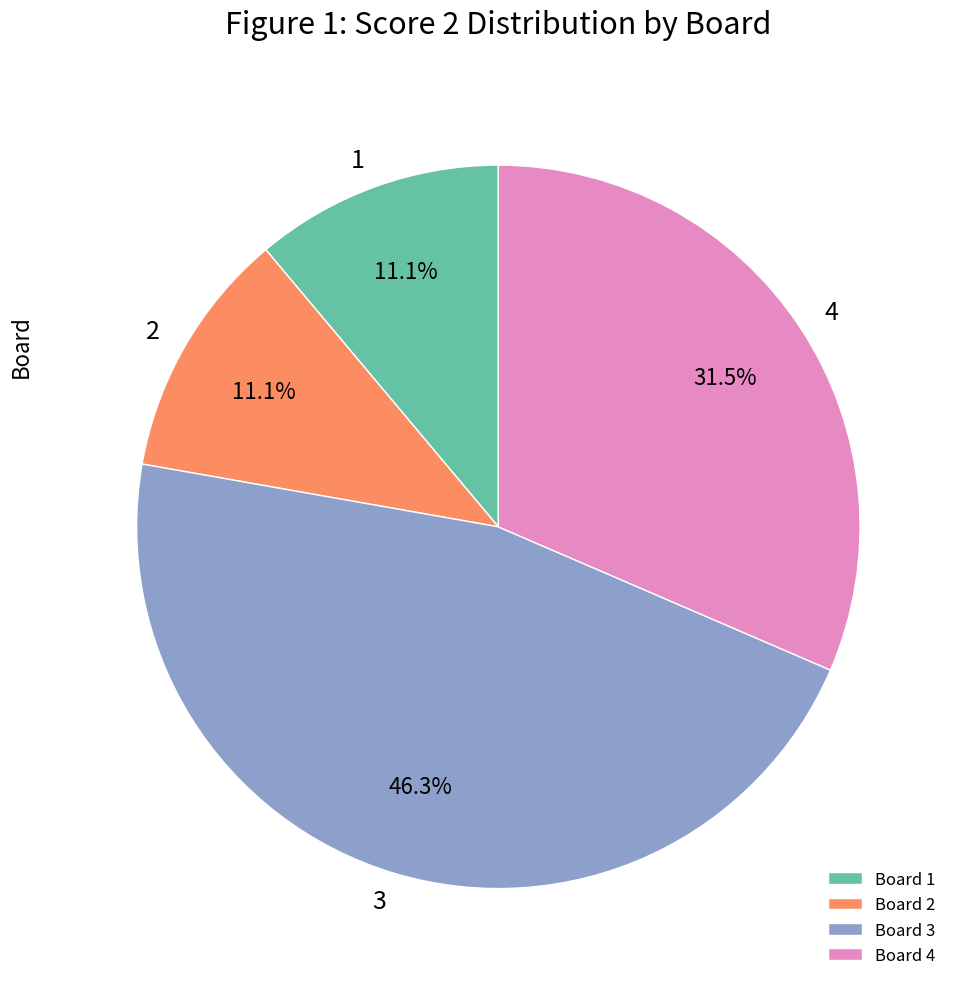

Is Board 2 the majority of the pie?

No